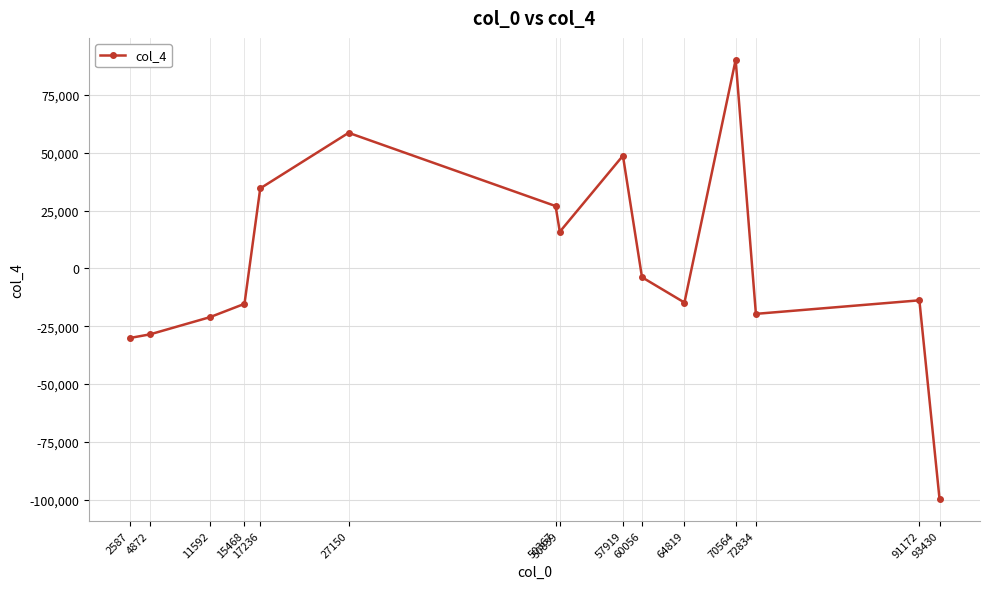

At which category does the data reach its first local peak?

27150